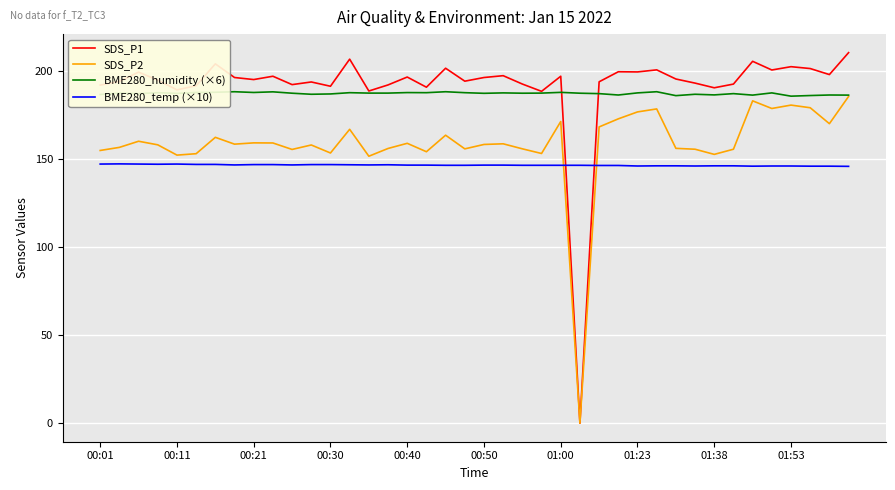

How many lines are shown in the chart?

4